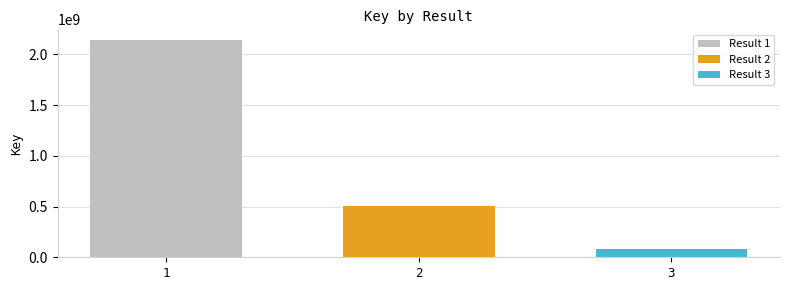

How many values are between 85404258 and 2140791763?

3